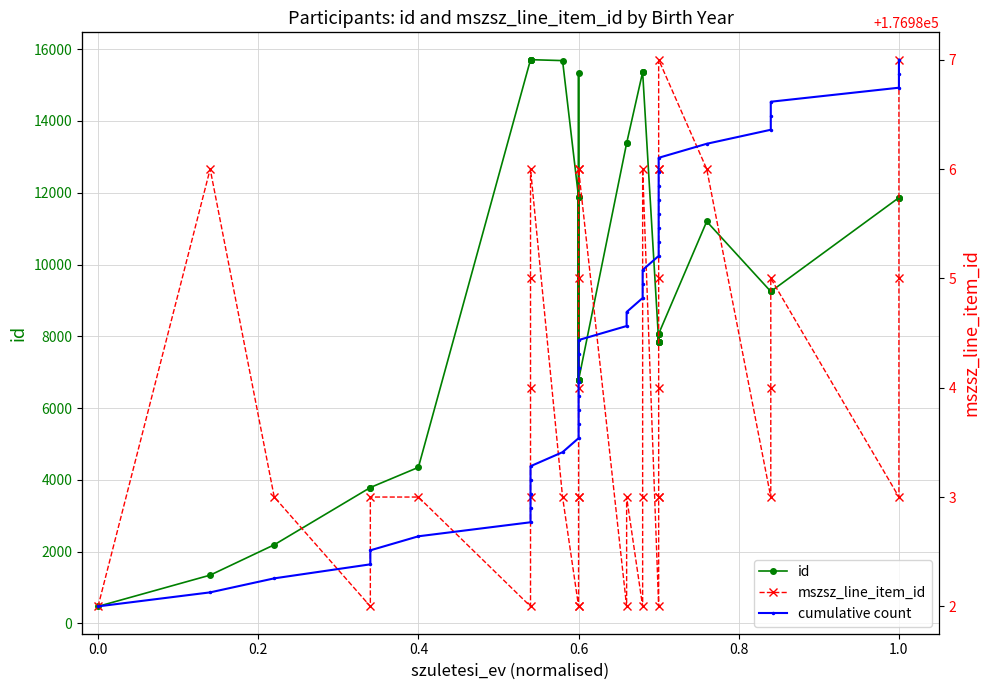

What are all the series names shown in the legend?

id, mszsz_line_item_id, cumulative count